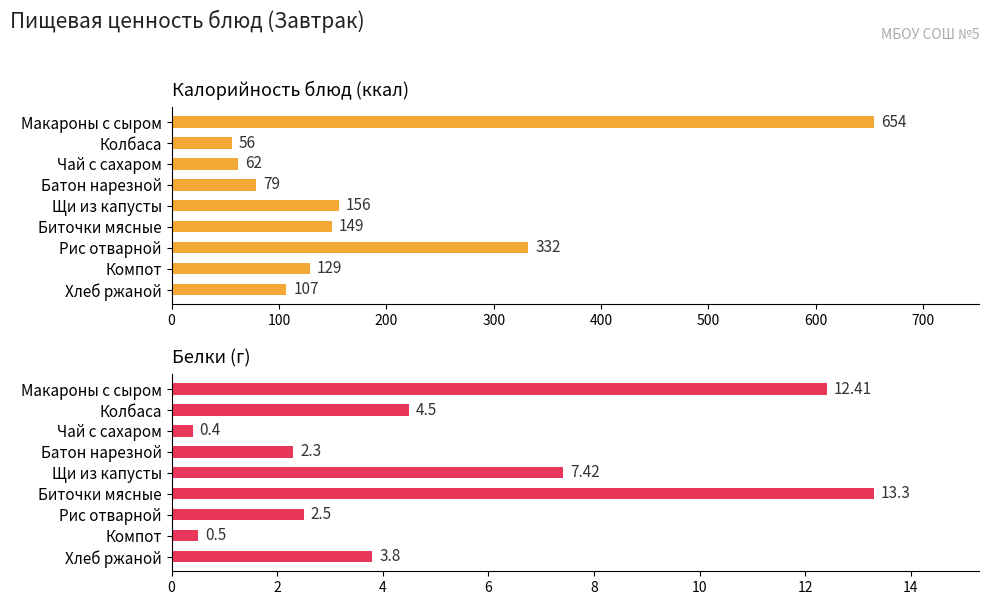

How many bars are there in total?

18